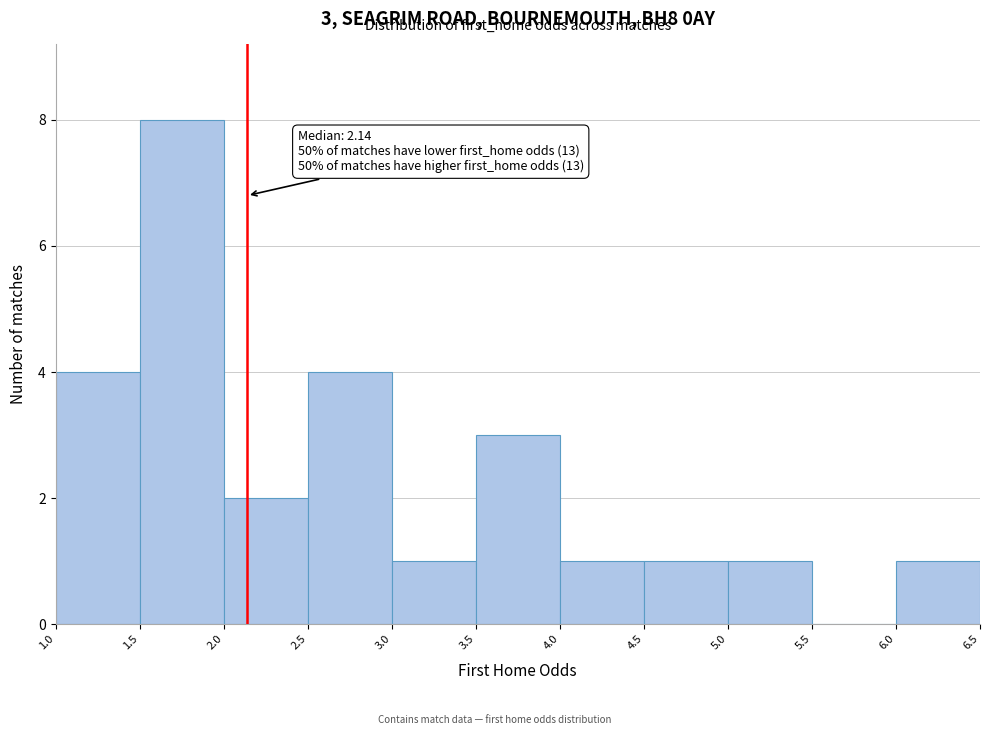

Which range on the x-axis has the tallest bar?

1.5 to 2.0